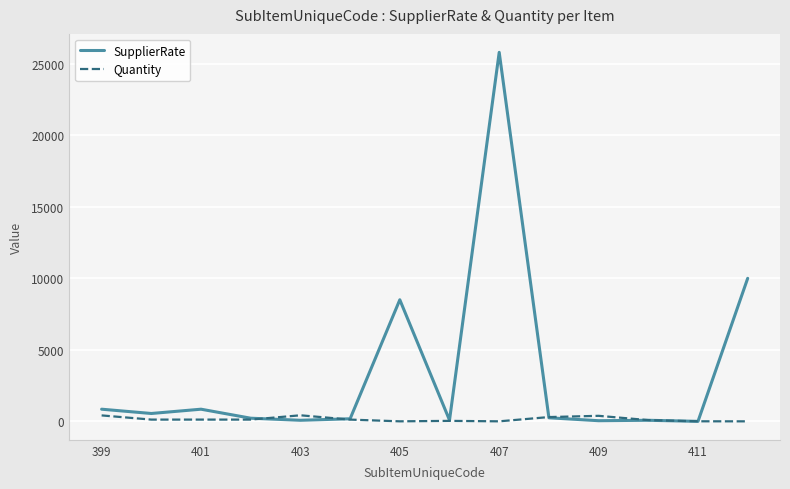

List the series in order of their overall mean, lowest first.

Quantity, SupplierRate